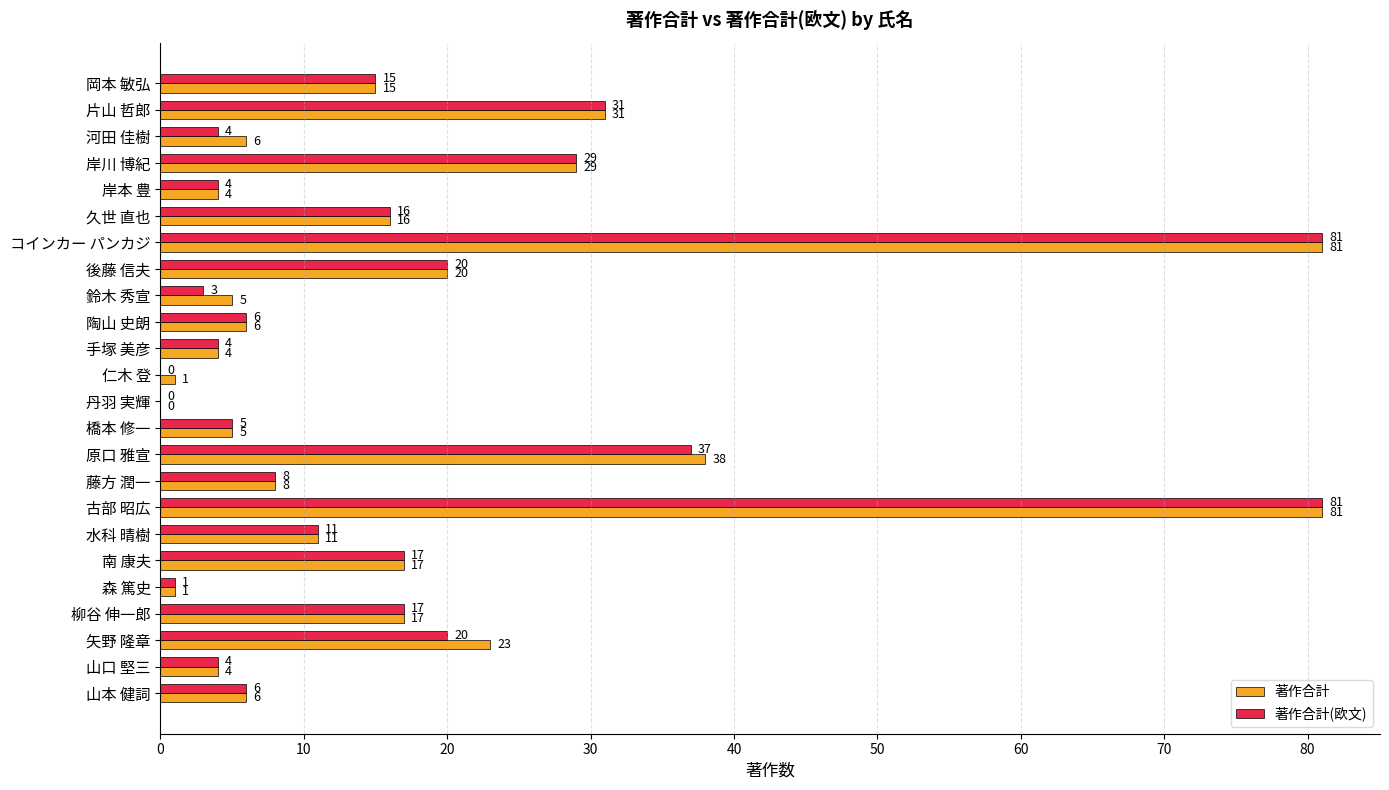

Which series has the largest total across all categories?

著作合計